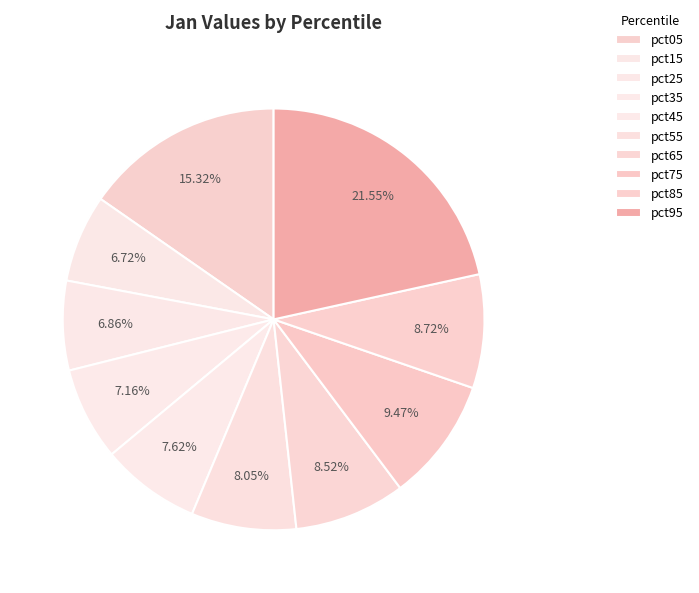

To the nearest percent, what is the average slice percentage?

10%